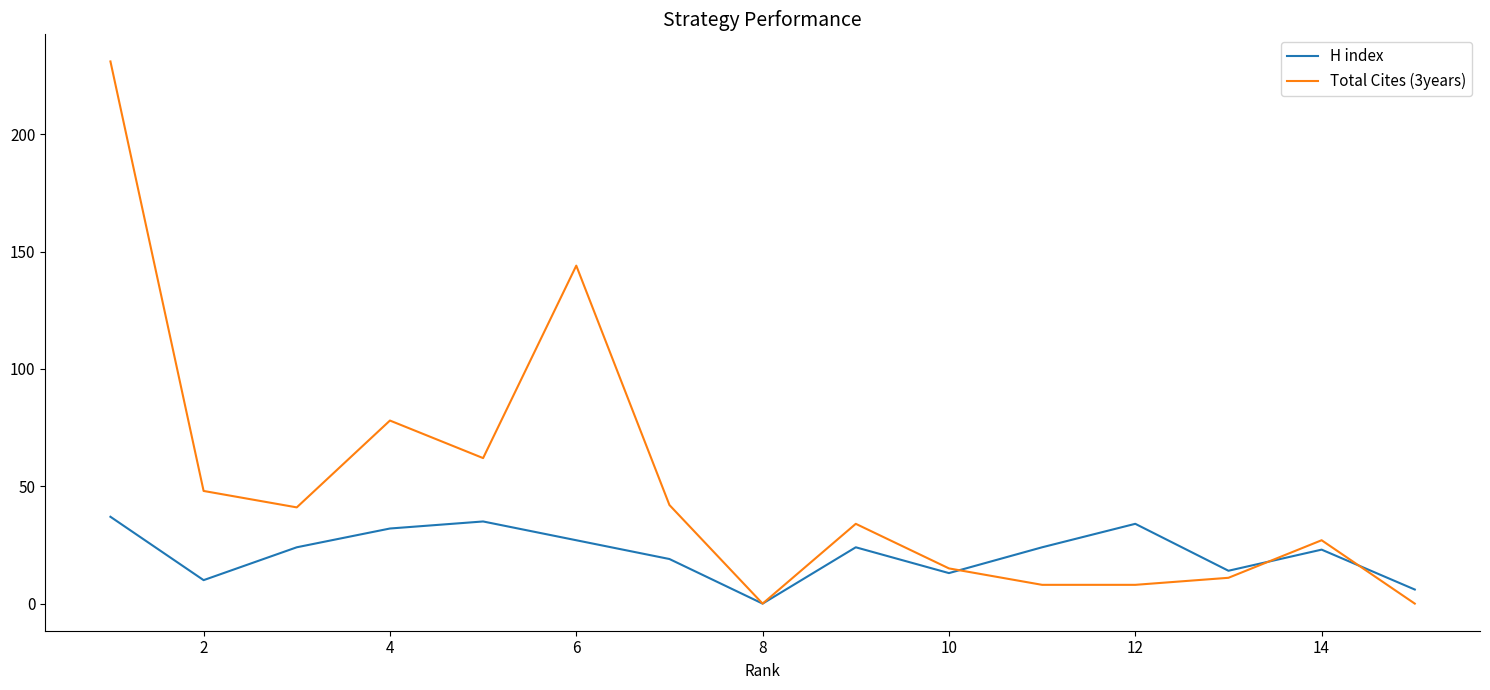

List the series in order of their peak value, highest first.

Total Cites (3years), H index